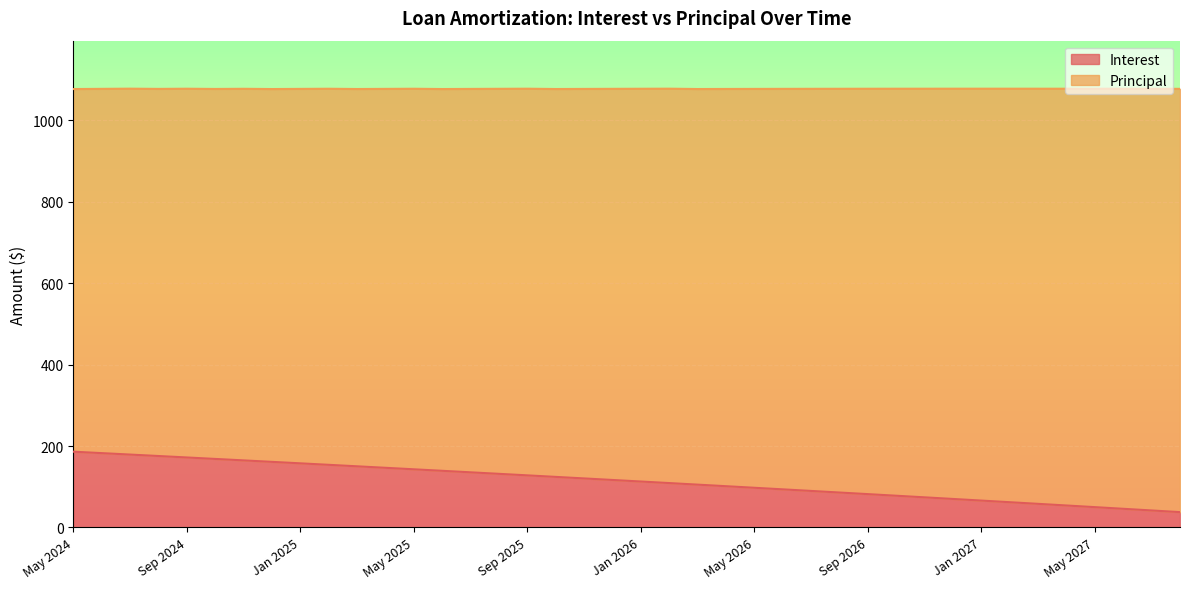

How many lines are shown in the chart?

2